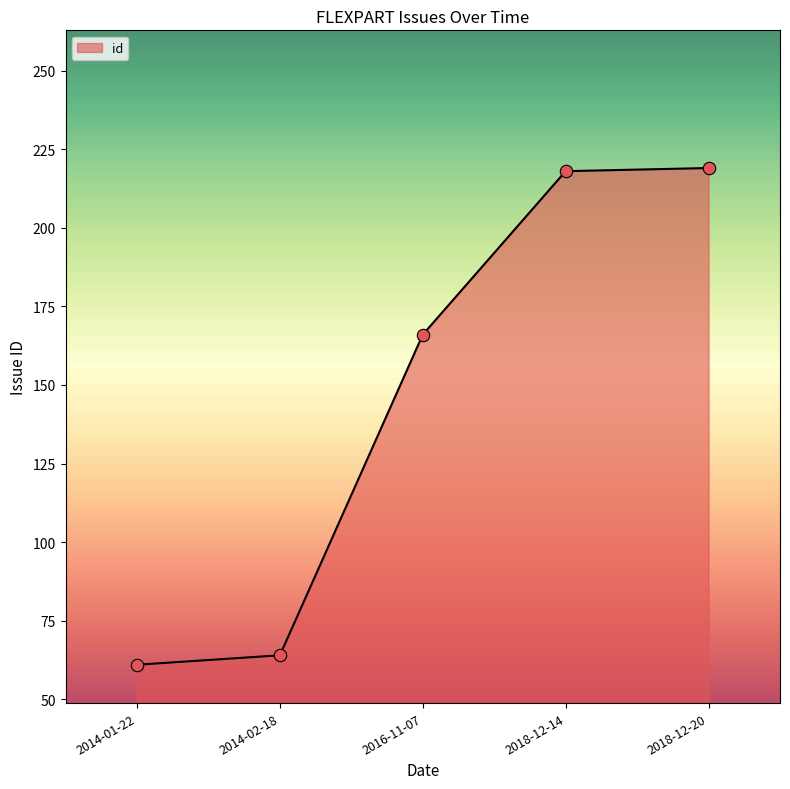

What is the change in value from 2018-12-20 to 2016-11-07?

-53